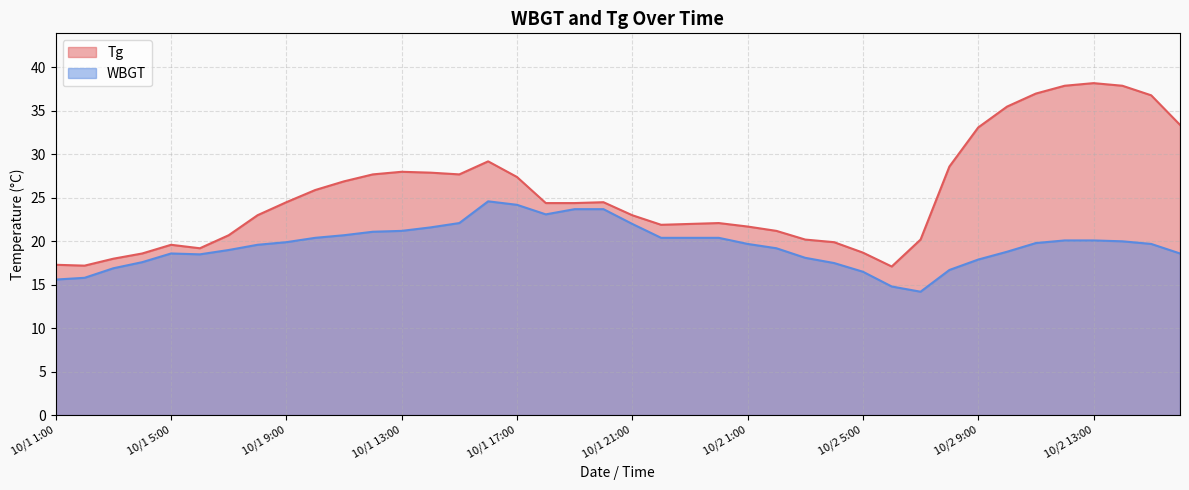

Where does the WBGT series first go above 19?

10/1 8:00